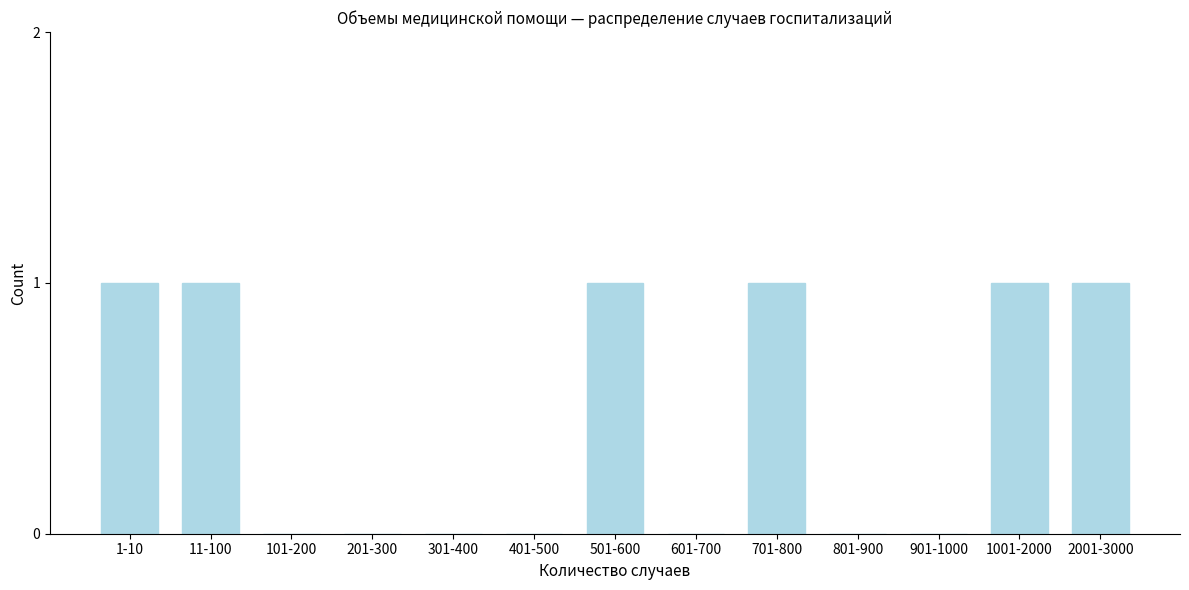

Reading left to right, what are all the values shown in this chart?

1-10=1	11-100=1	101-200=0	201-300=0	301-400=0	401-500=0	501-600=1	601-700=0	701-800=1	801-900=0	901-1000=0	1001-2000=1	2001-3000=1